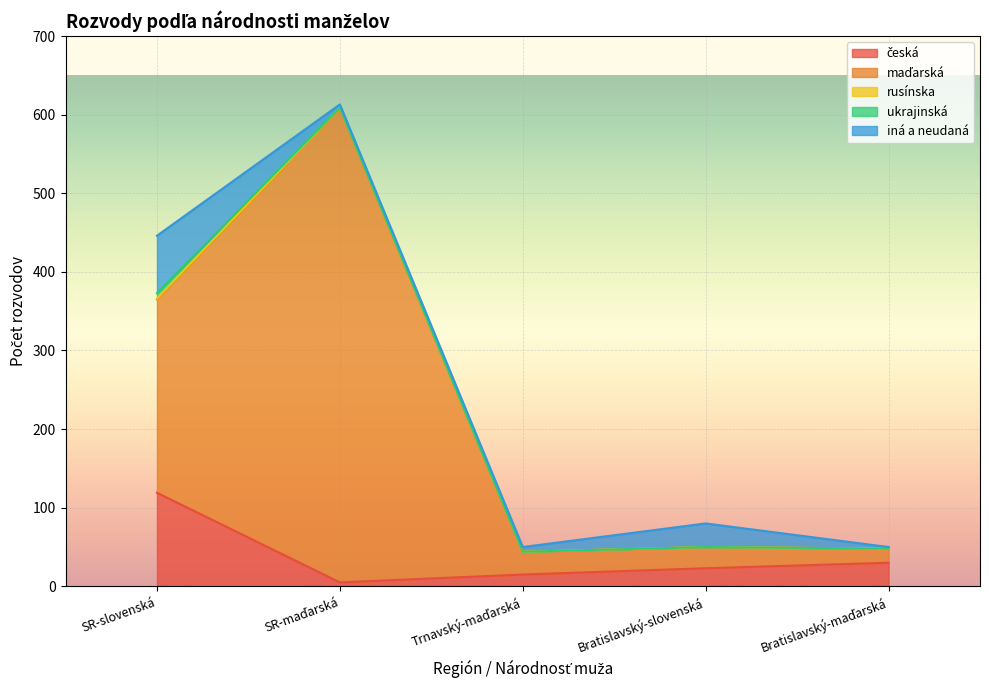

Rank the series by their maximum value, from lowest to highest.

rusínska, ukrajinská, iná a neudaná, česká, maďarská